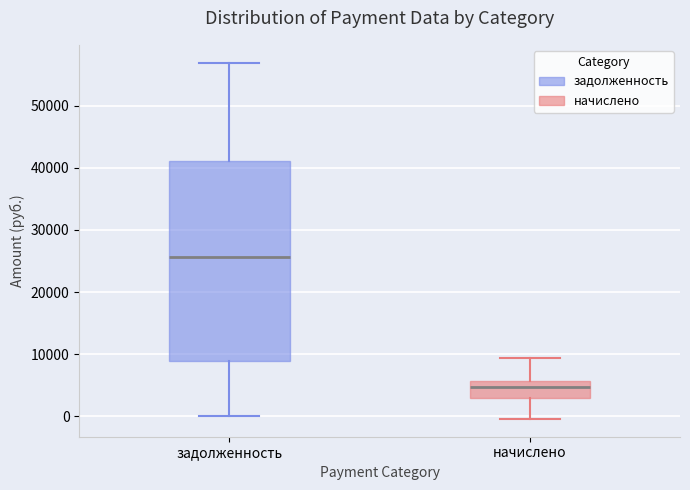

Where does the median line of the box for задолженность sit on the y-axis? The values are not printed on the chart, so give them approximately, as read against the axis.

26000